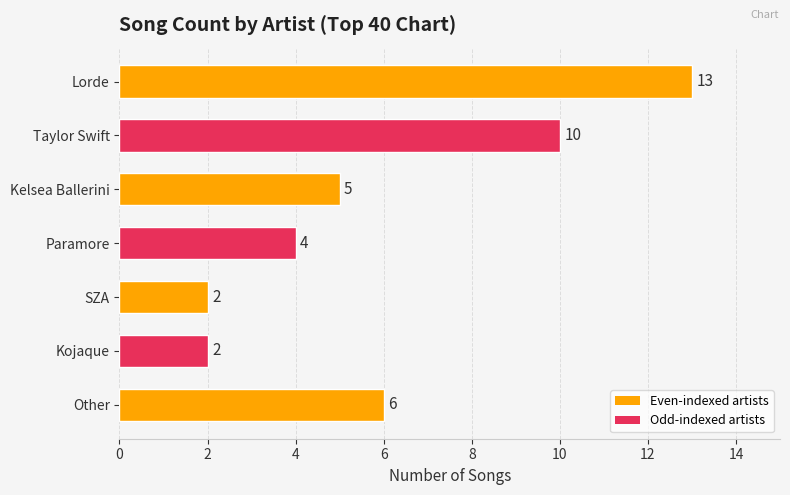

Reading top to bottom, transcribe all the data shown in this chart.

Lorde=13	Taylor Swift=10	Kelsea Ballerini=5	Paramore=4	SZA=2	Kojaque=2	Other=6